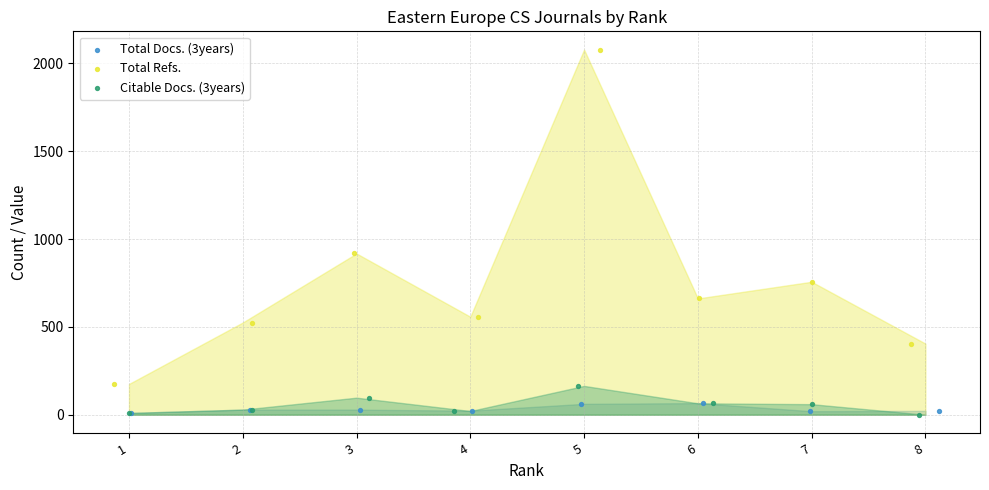

Which series has the widest spread of Y values?

Total Refs.